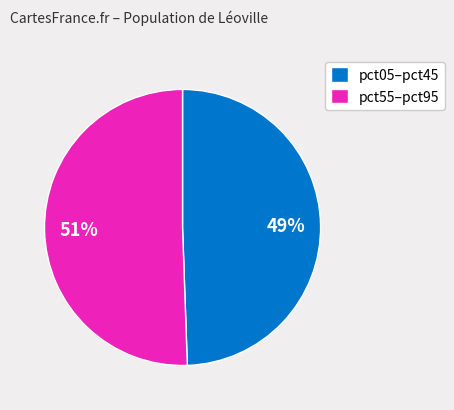

Combined, do pct55–pct95 and pct05–pct45 account for over 50%?

Yes